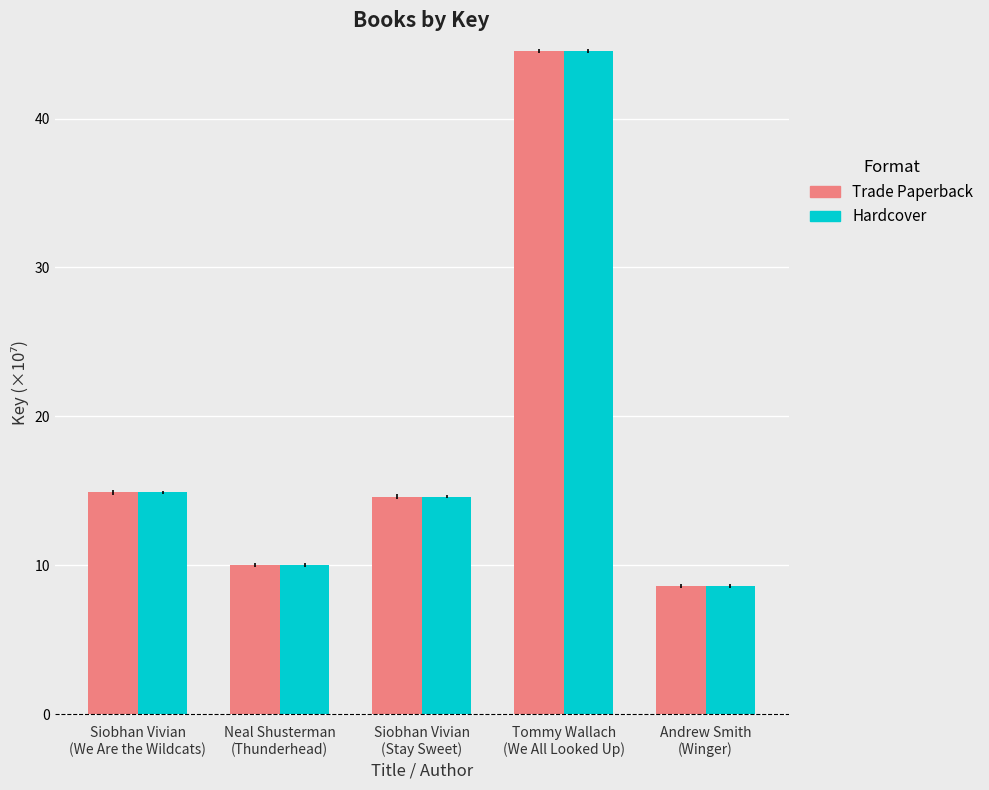

What is the greatest value displayed?

44.5